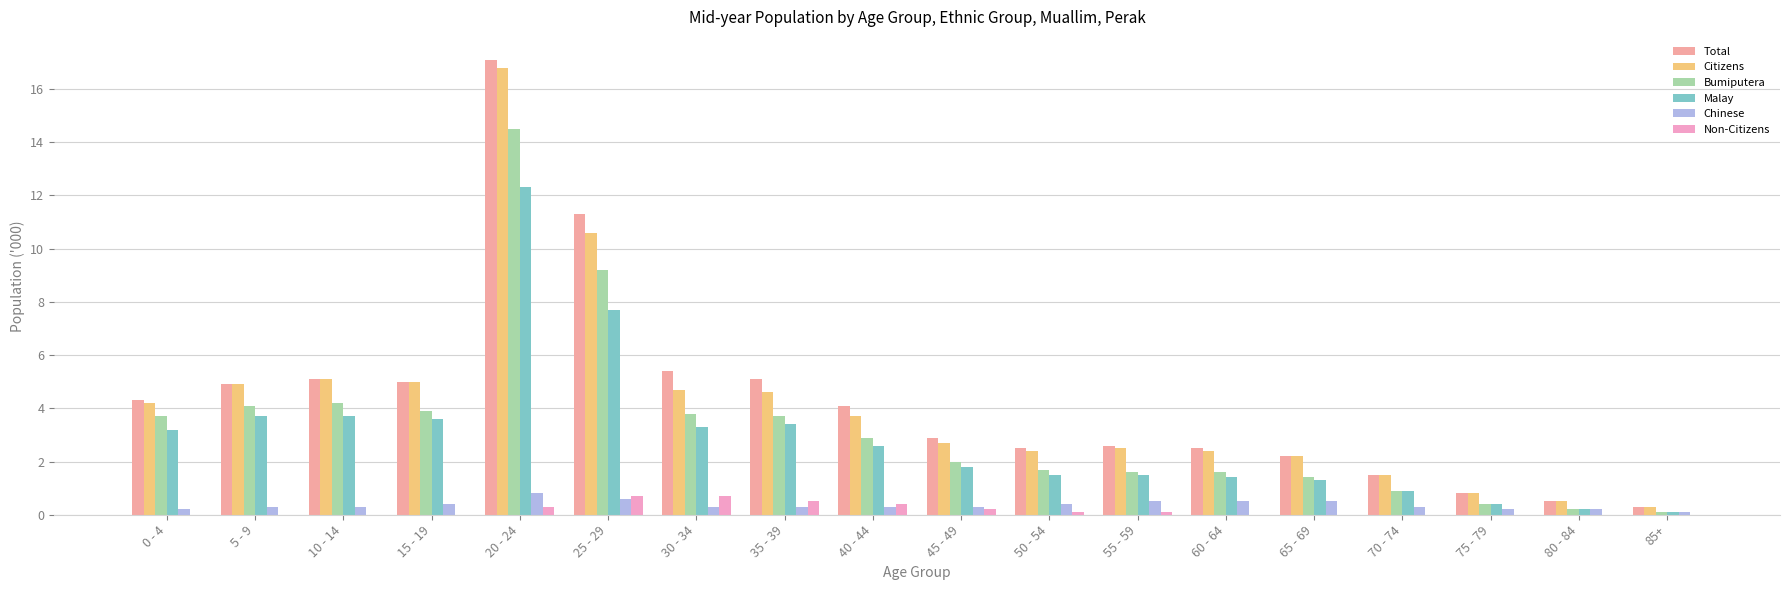

Count the number of categories in the chart.

18